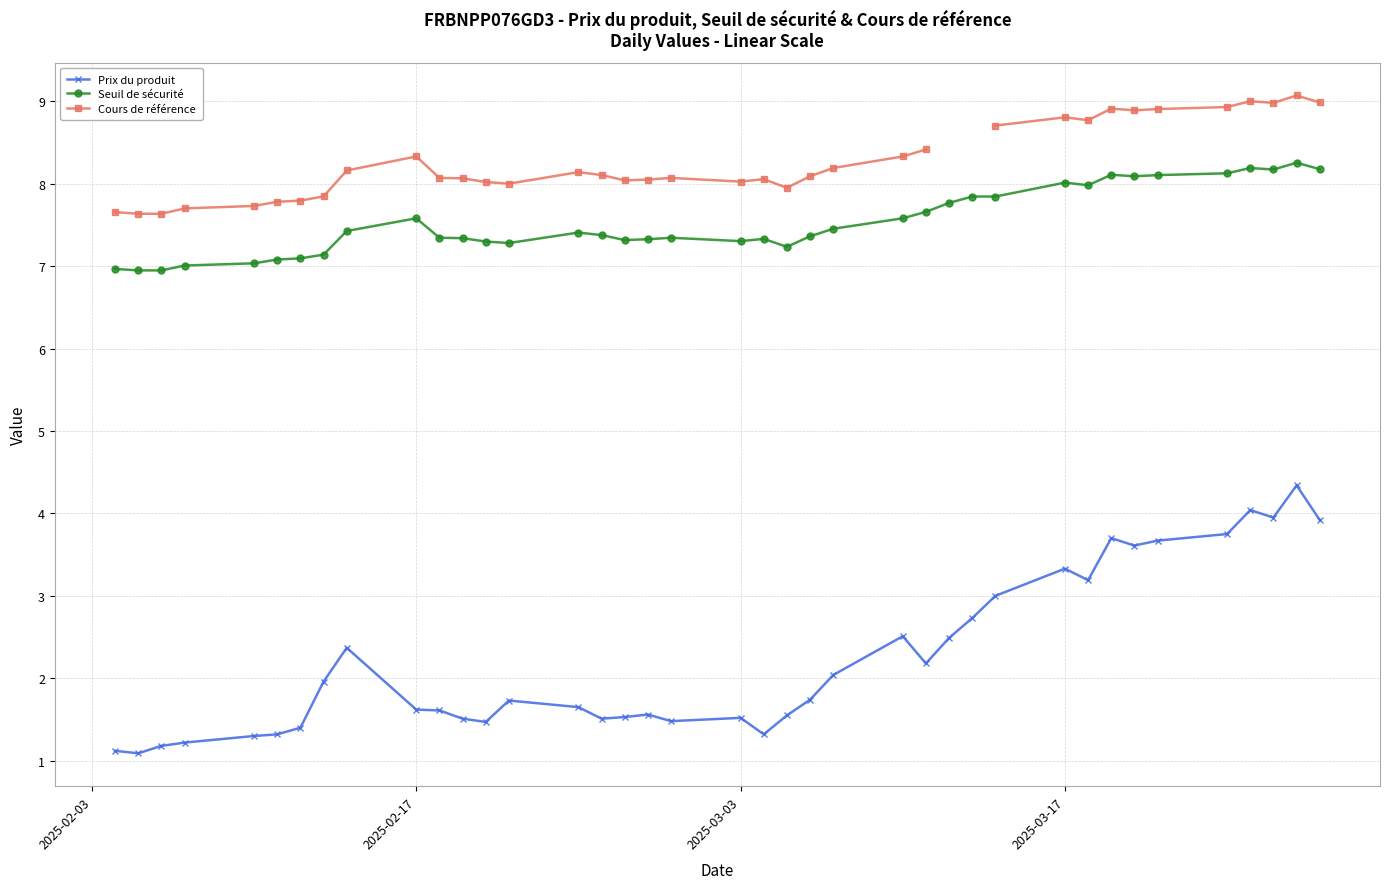

True or false: Seuil de sécurité and Prix du produit intersect in this chart.

False